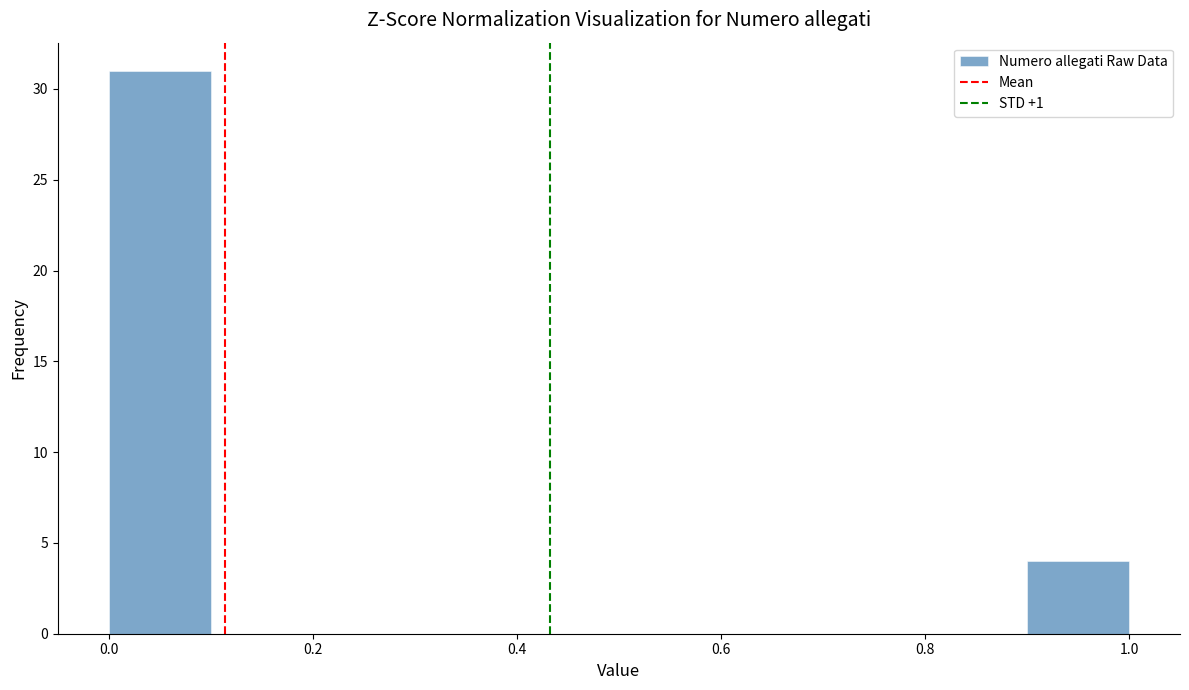

Reading left to right, transcribe this chart: for each bar, give the range it covers on the x-axis and its height. The values are not printed on the chart, so give them approximately, as read against the axis.

0.0 to 0.1: 31
0.1 to 0.2: 0
0.2 to 0.3: 0
0.3 to 0.4: 0
0.4 to 0.5: 0
0.5 to 0.6: 0
0.6 to 0.7: 0
0.7 to 0.8: 0
0.8 to 0.9: 0
0.9 to 1.0: 4